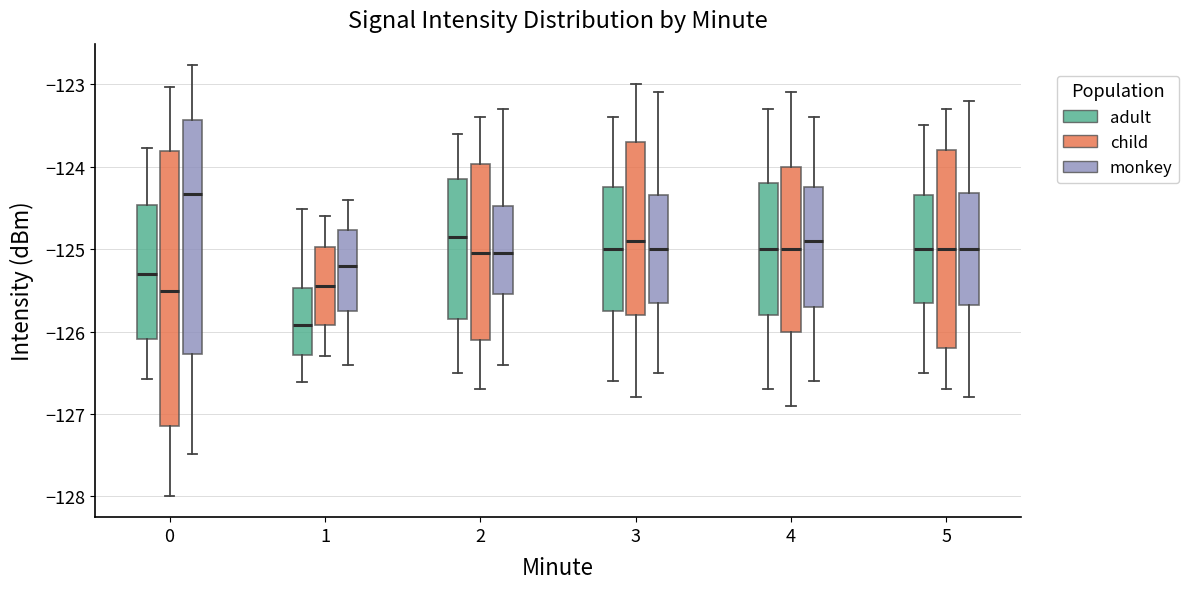

Reading left to right, transcribe this box plot: for each box, give where its median line is, the range the box spans, and where its two whiskers end, as read against the y-axis. The values are not printed on the chart, so give them approximately, as read against the axis.

0 (adult): median -125.3, box -126.1 to -124.5, whiskers -126.6 to -123.8
0 (child): median -125.5, box -127.1 to -123.8, whiskers -128.0 to -123.0
0 (monkey): median -124.3, box -126.3 to -123.4, whiskers -127.5 to -122.8
1 (adult): median -125.9, box -126.3 to -125.5, whiskers -126.6 to -124.5
1 (child): median -125.4, box -125.9 to -125.0, whiskers -126.3 to -124.6
1 (monkey): median -125.2, box -125.7 to -124.8, whiskers -126.4 to -124.4
2 (adult): median -124.8, box -125.8 to -124.1, whiskers -126.5 to -123.6
2 (child): median -125.0, box -126.1 to -124.0, whiskers -126.7 to -123.4
2 (monkey): median -125.0, box -125.5 to -124.5, whiskers -126.4 to -123.3
3 (adult): median -125.0, box -125.7 to -124.2, whiskers -126.6 to -123.4
3 (child): median -124.9, box -125.8 to -123.7, whiskers -126.8 to -123.0
3 (monkey): median -125.0, box -125.6 to -124.3, whiskers -126.5 to -123.1
4 (adult): median -125.0, box -125.8 to -124.2, whiskers -126.7 to -123.3
4 (child): median -125.0, box -126.0 to -124.0, whiskers -126.9 to -123.1
4 (monkey): median -124.9, box -125.7 to -124.2, whiskers -126.6 to -123.4
5 (adult): median -125.0, box -125.6 to -124.3, whiskers -126.5 to -123.5
5 (child): median -125.0, box -126.2 to -123.8, whiskers -126.7 to -123.3
5 (monkey): median -125.0, box -125.7 to -124.3, whiskers -126.8 to -123.2